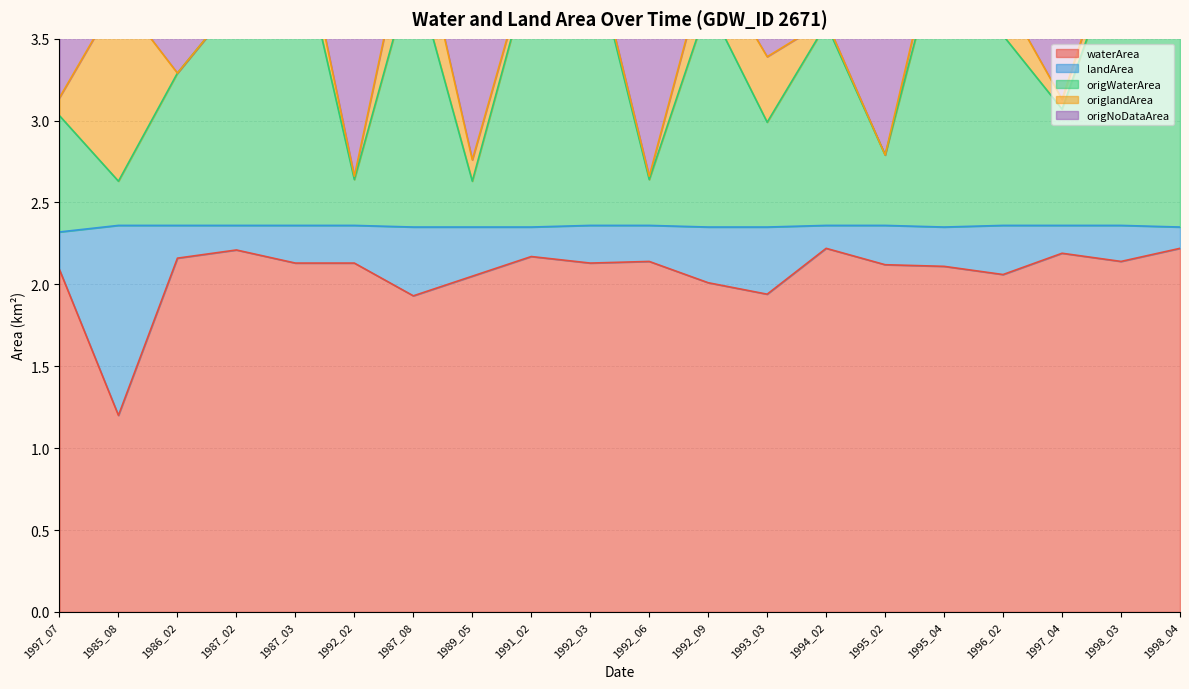

List the labels in order of origNoDataArea value, largest first.

1987_03, 1987_08, 1995_04, 1998_04, 1998_03, 1992_03, 1991_02, 1992_09, 1996_02, 1985_08, 1987_02, 1994_02, 1993_03, 1986_02, 1997_07, 1997_04, 1995_02, 1989_05, 1992_06, 1992_02